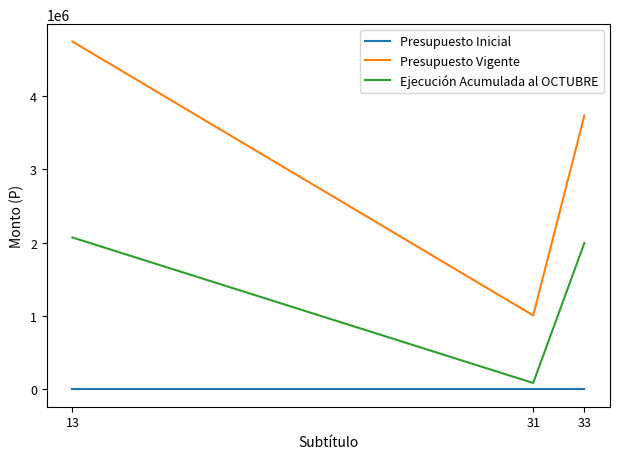

The value of Presupuesto Inicial at 13 is 0. True or false?

True